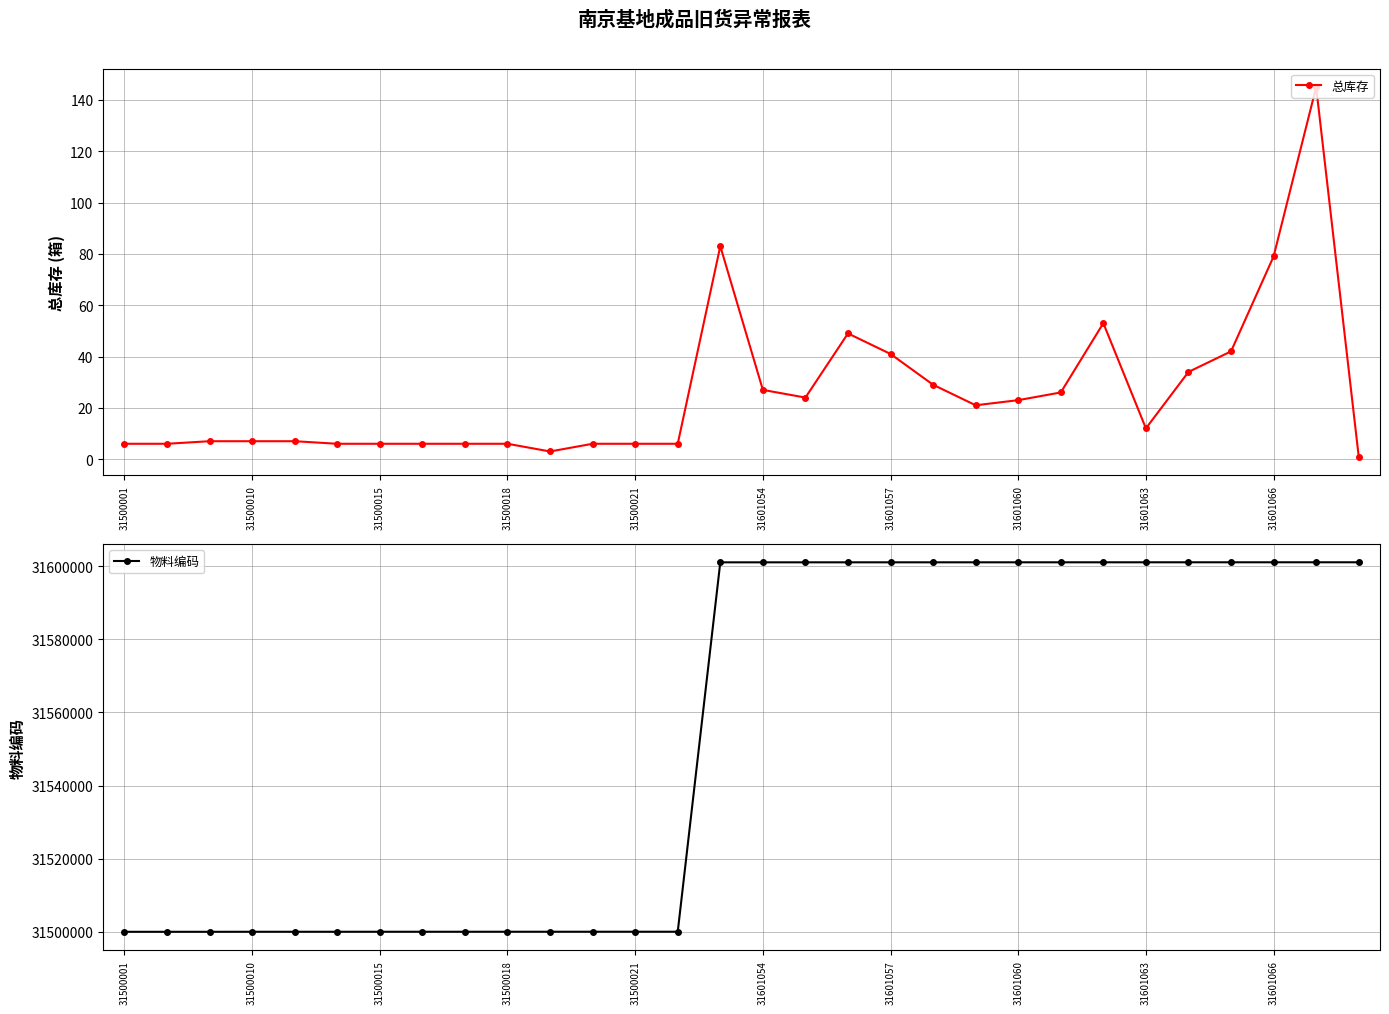

True or false: 总库存 has a value of 124 at 31601066.

False